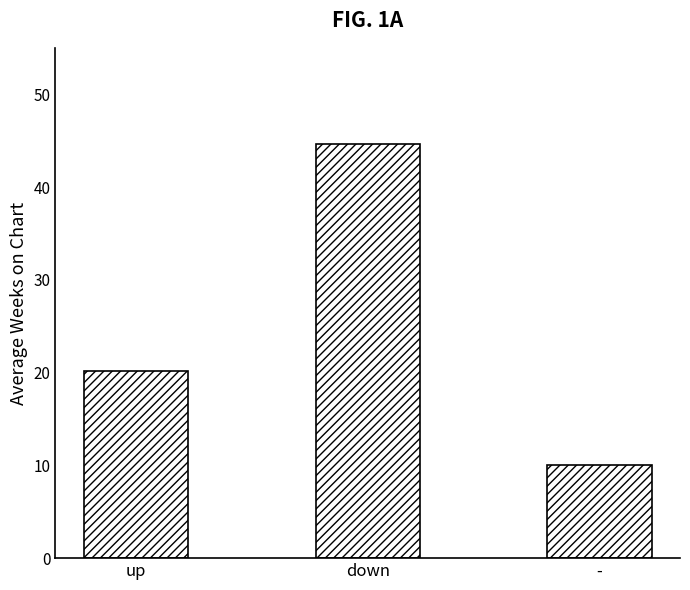

Reading left to right, what are all the values shown in this chart?

up=20.1	down=44.6	-=10.0